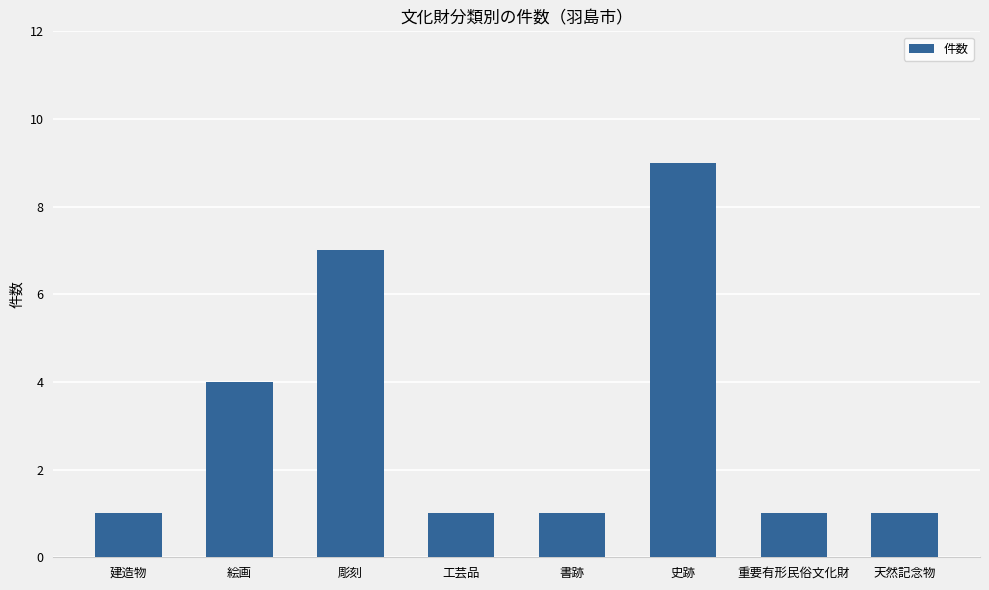

Does the chart contain any negative values?

No